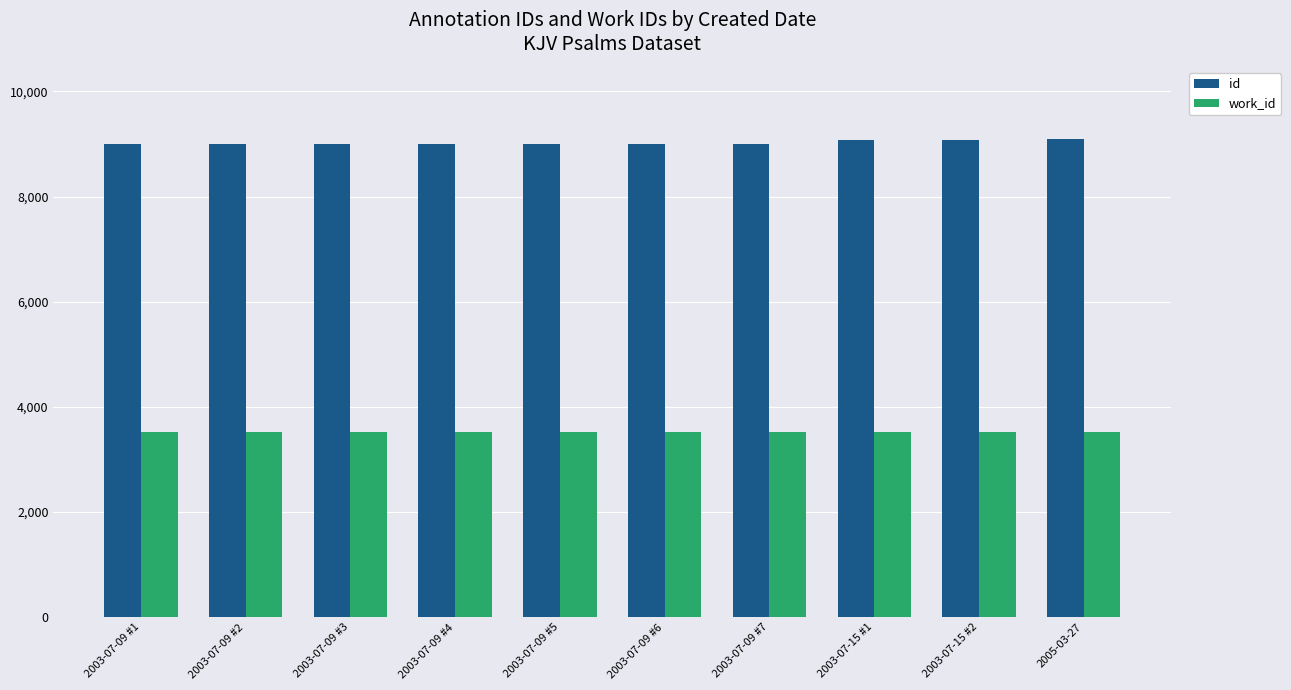

List the series in order of their peak value, lowest first.

work_id, id